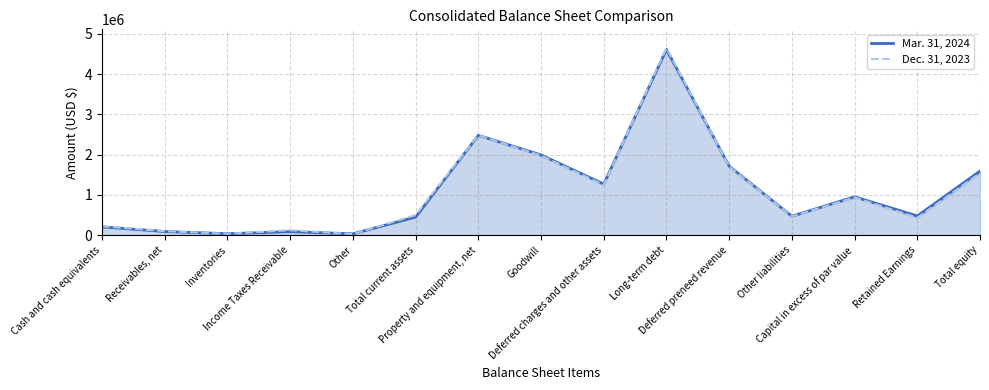

What is the label of the 7th point from the right?

Deferred charges and other assets